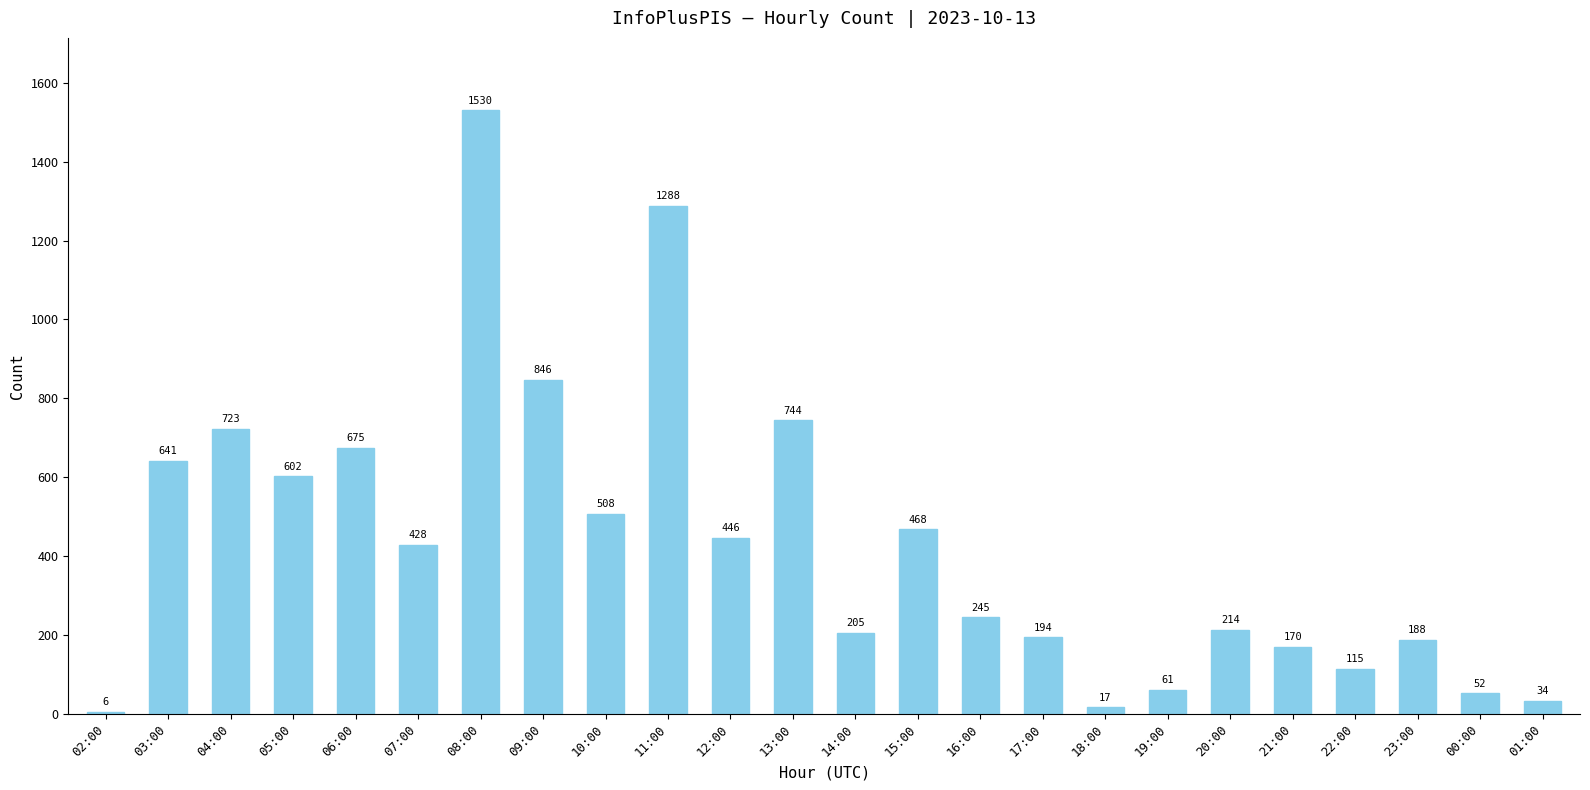

At which label is the value closest to 768?

13:00